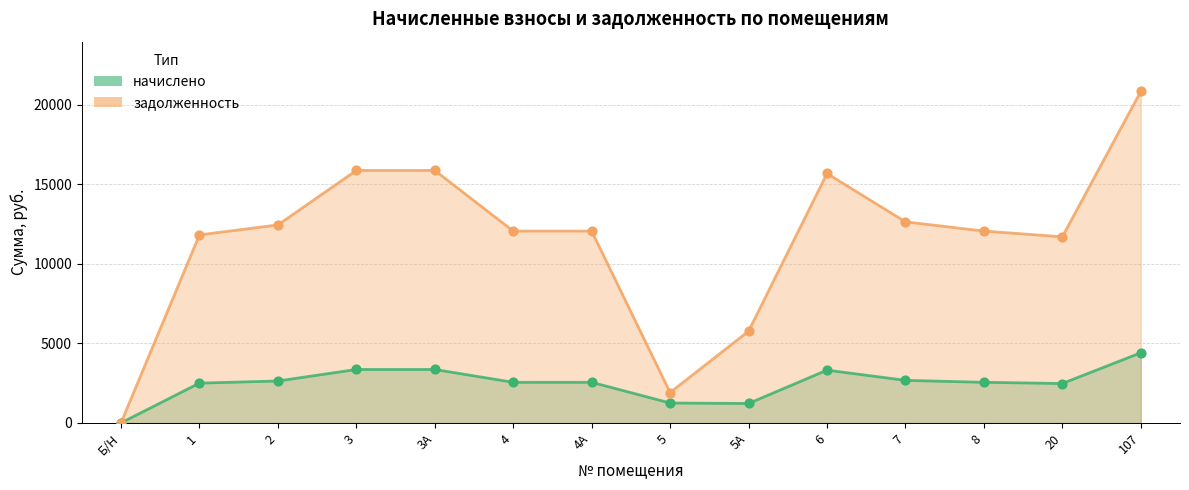

Which series has the widest spread of Y values?

задолженность